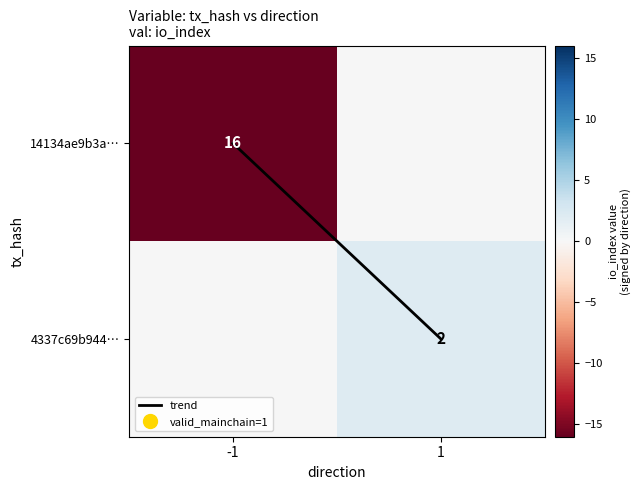

What is the sum of all 14134ae9b3a… values?

-16